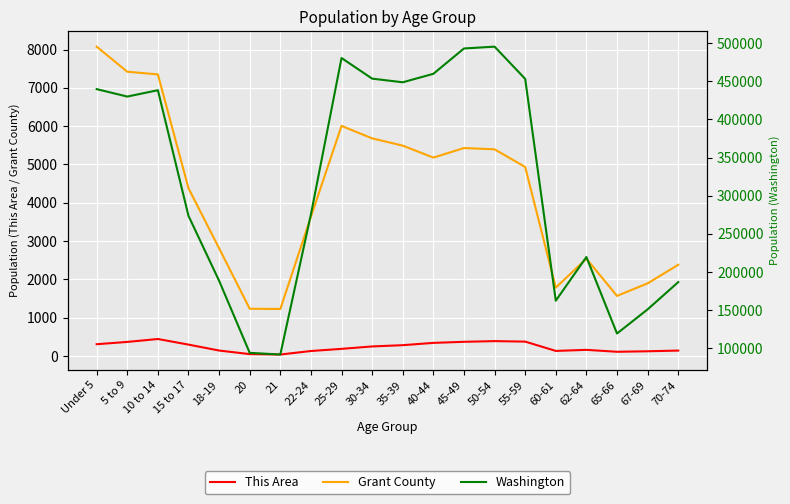

What is the difference between the second highest and second lowest values in the This Area series?

339